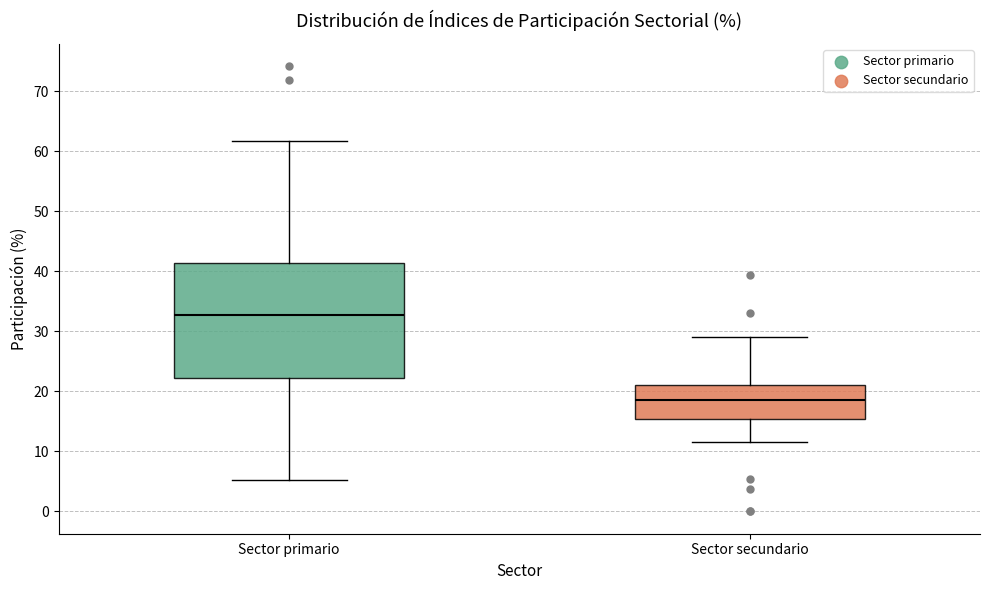

Which box's median line is the highest?

Sector primario